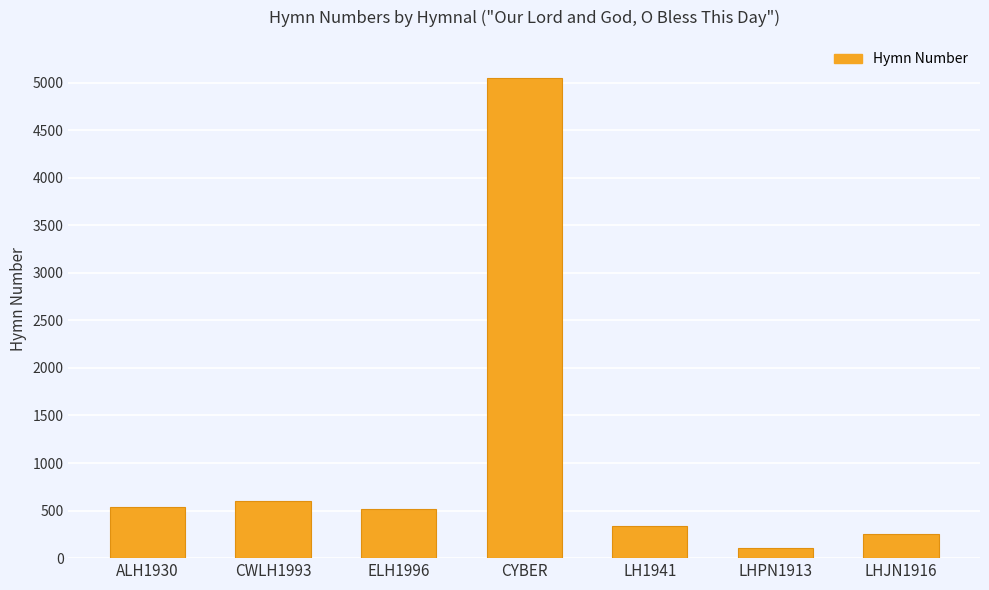

Reading left to right, what are all the values shown in this chart?

537	599	514	5049	337	106	249